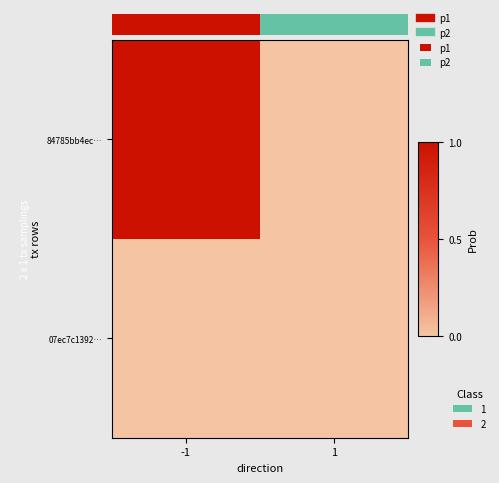

What is the total value across all series at -1?

1